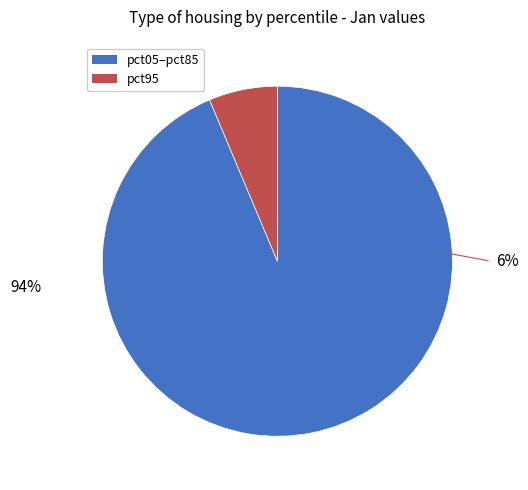

True or false: pct95 accounts for 16% of the total.

False